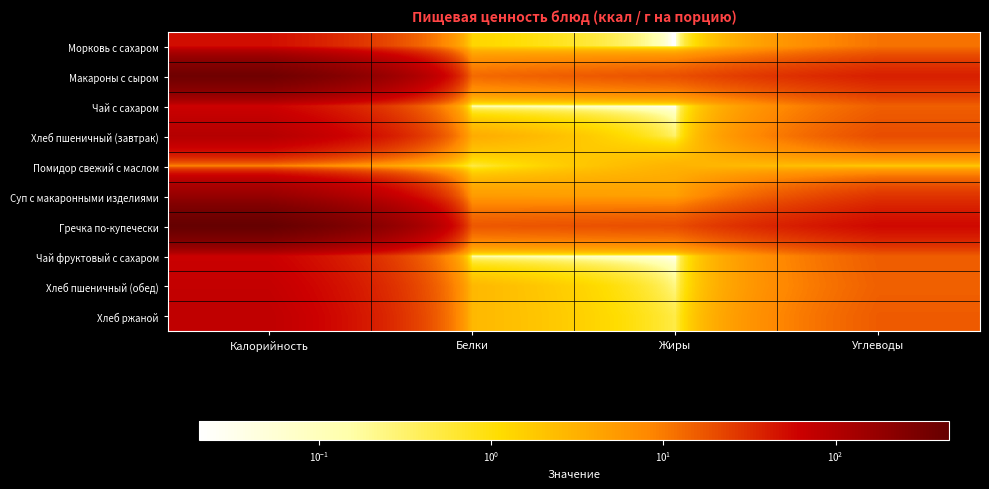

At which category does the chart reach its minimum across all series?

Жиры